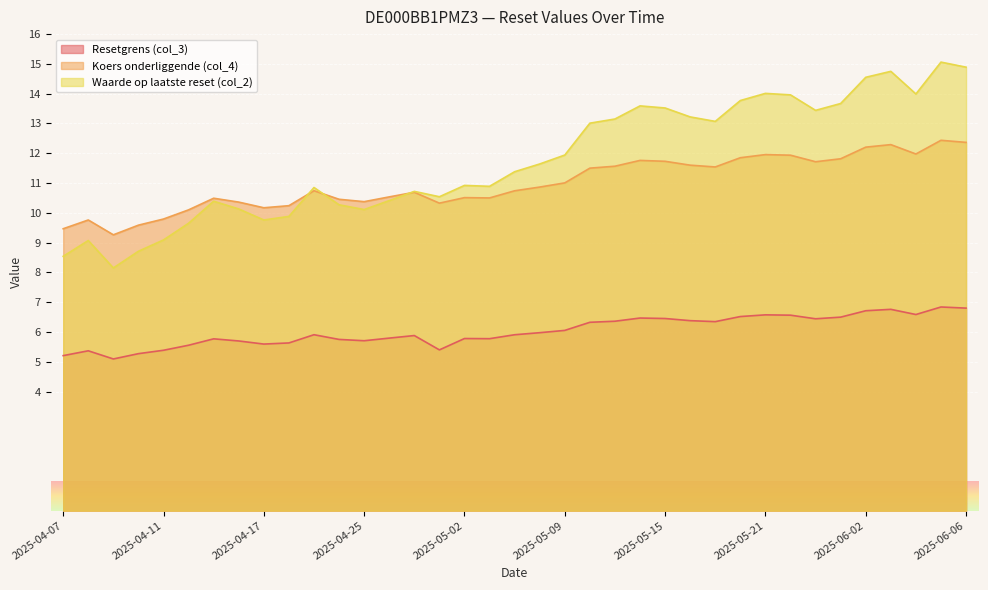

At which category does the chart reach its peak across all series?

2025-06-05